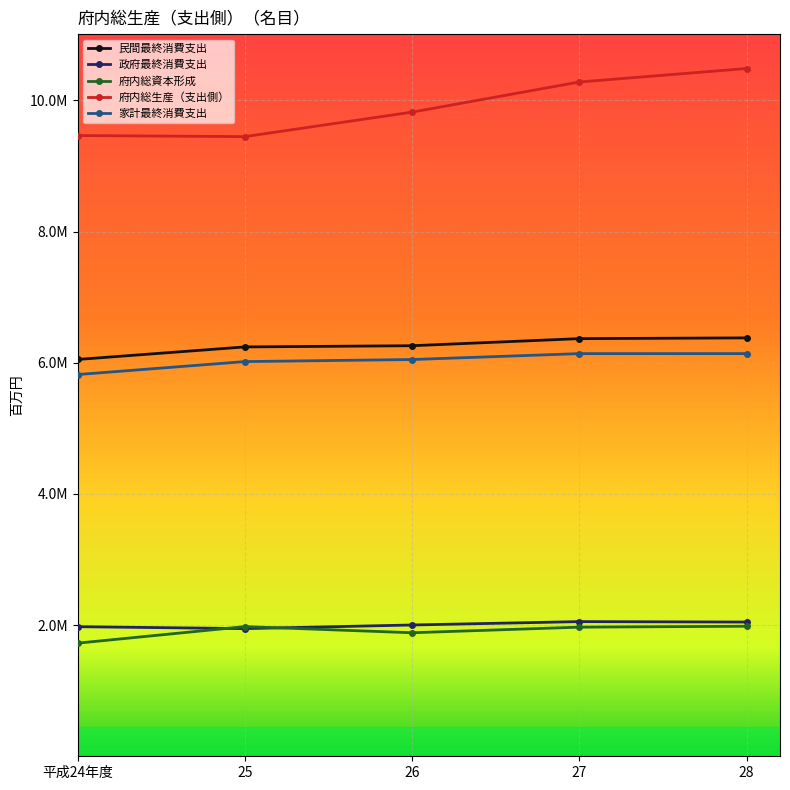

Is this an area chart (filled region under the line)?

No